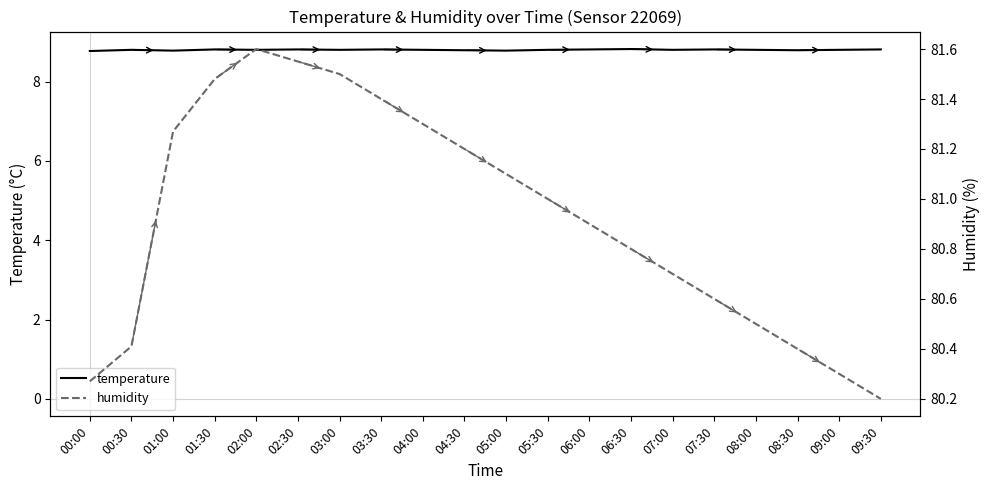

What position from the right is 00:30?

19